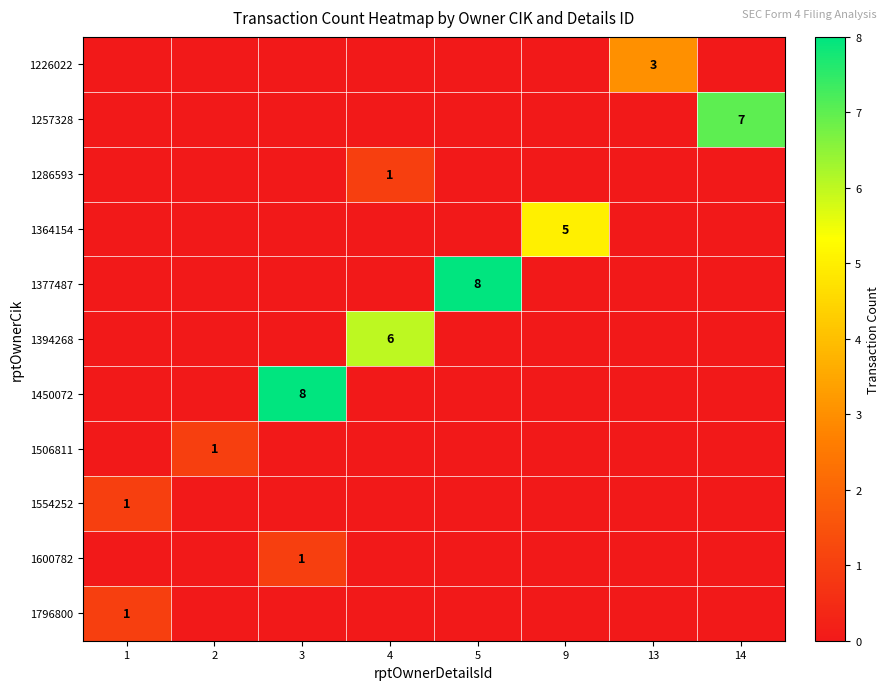

What is the difference between the highest and lowest values at 4?

6